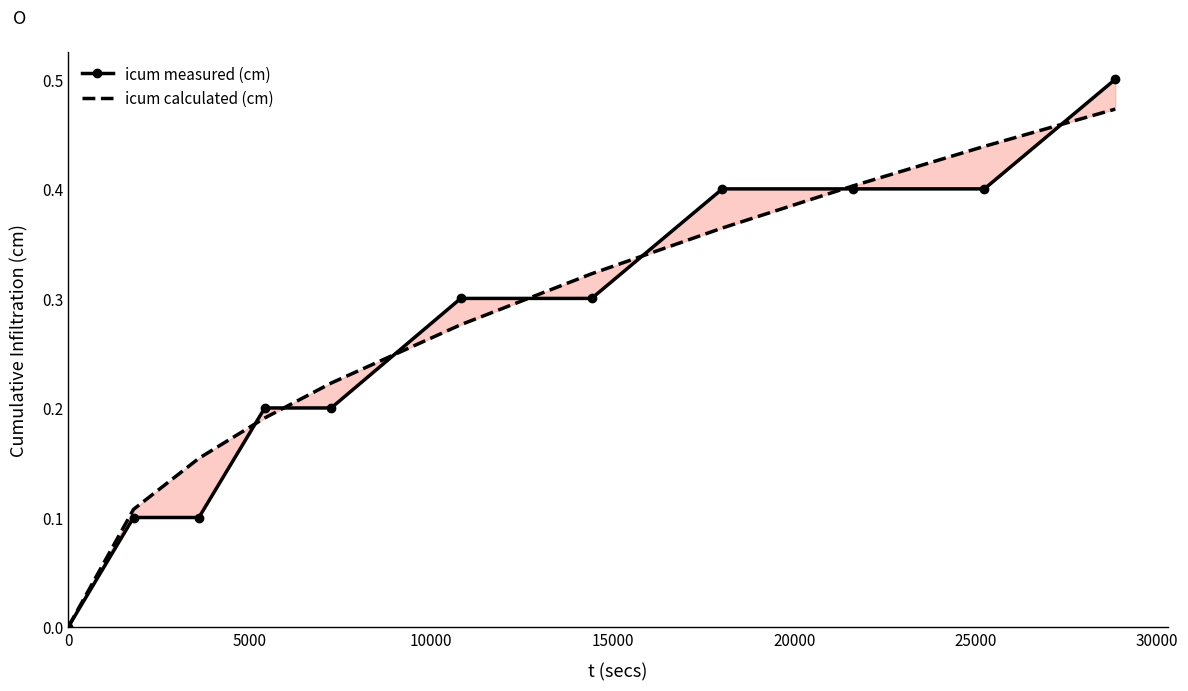

What are all the series names shown in the legend?

icum measured (cm), icum calculated (cm)